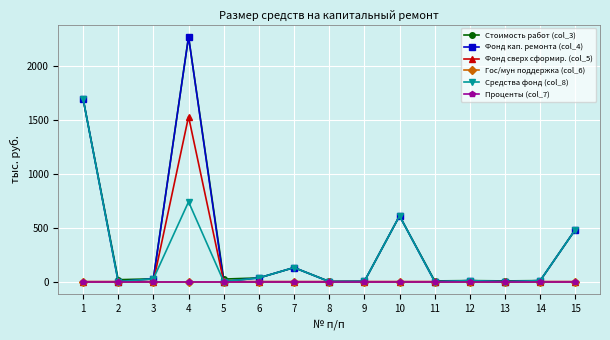

Does the chart have visible grid lines?

Yes